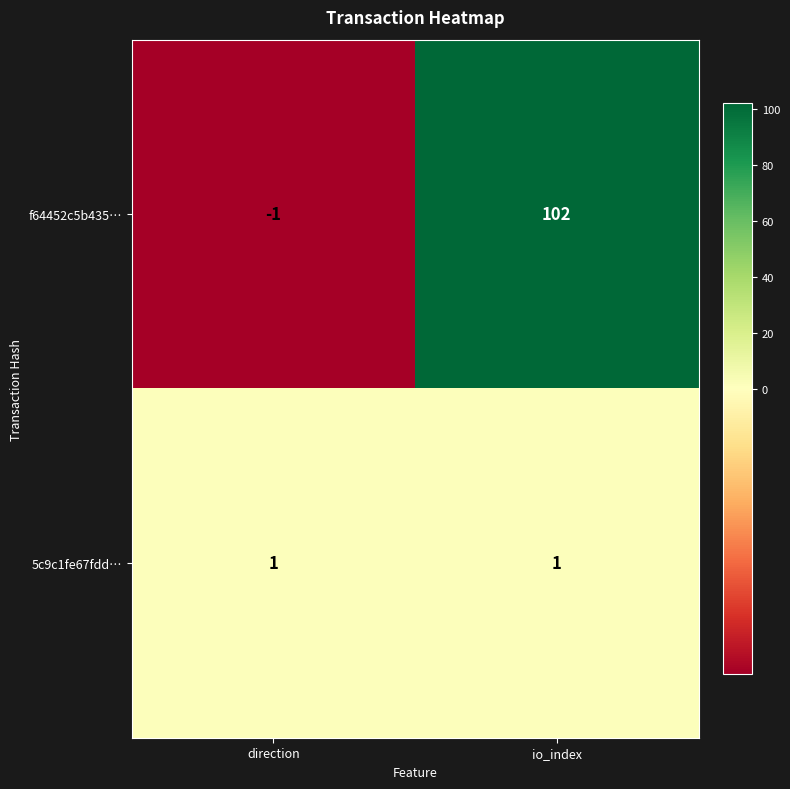

Rank the series at io_index from lowest to highest value.

5c9c1fe67fdd…, f64452c5b435…